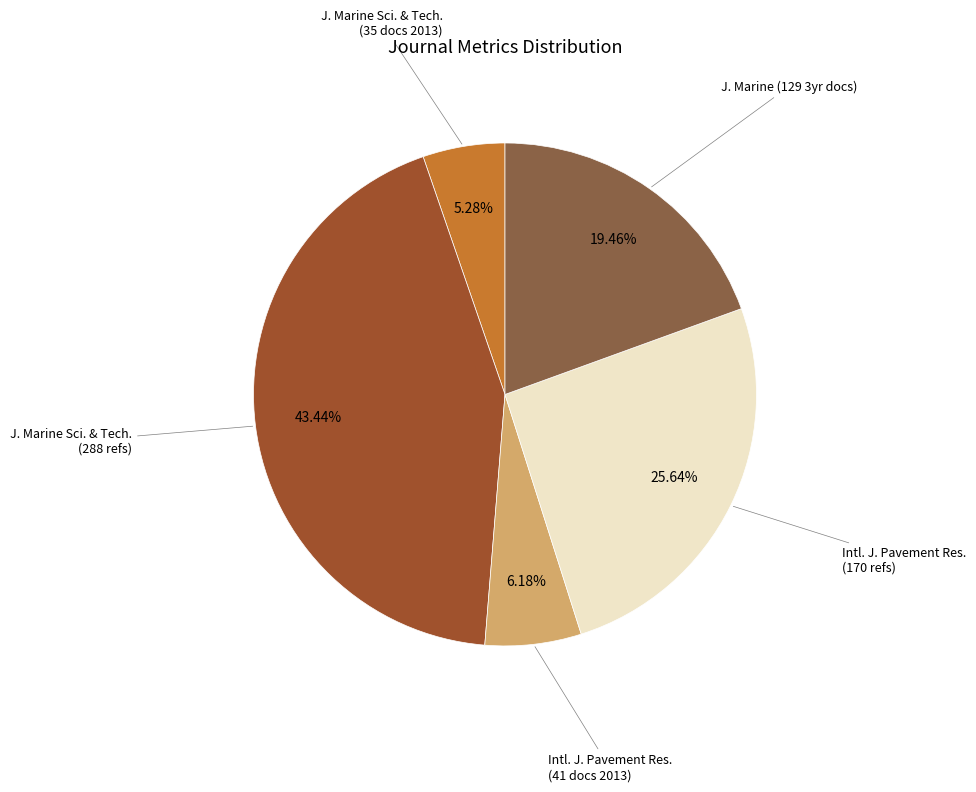

To the nearest percent, what is the difference between the largest and smallest slice percentages?

38%